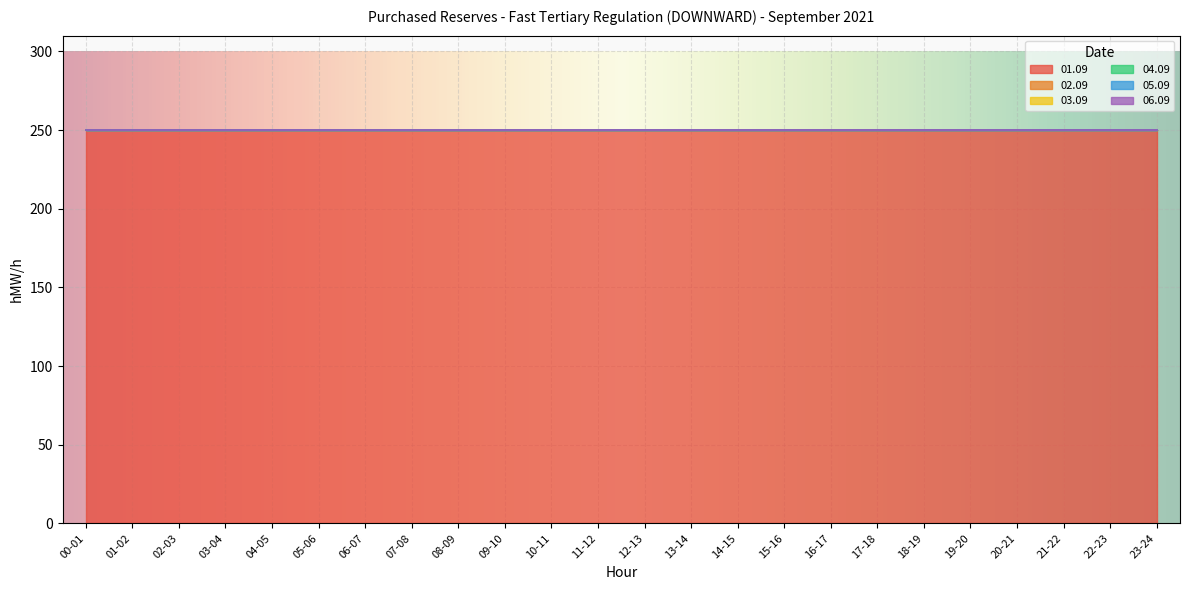

What is the label of the 13th point from the left?

12-13